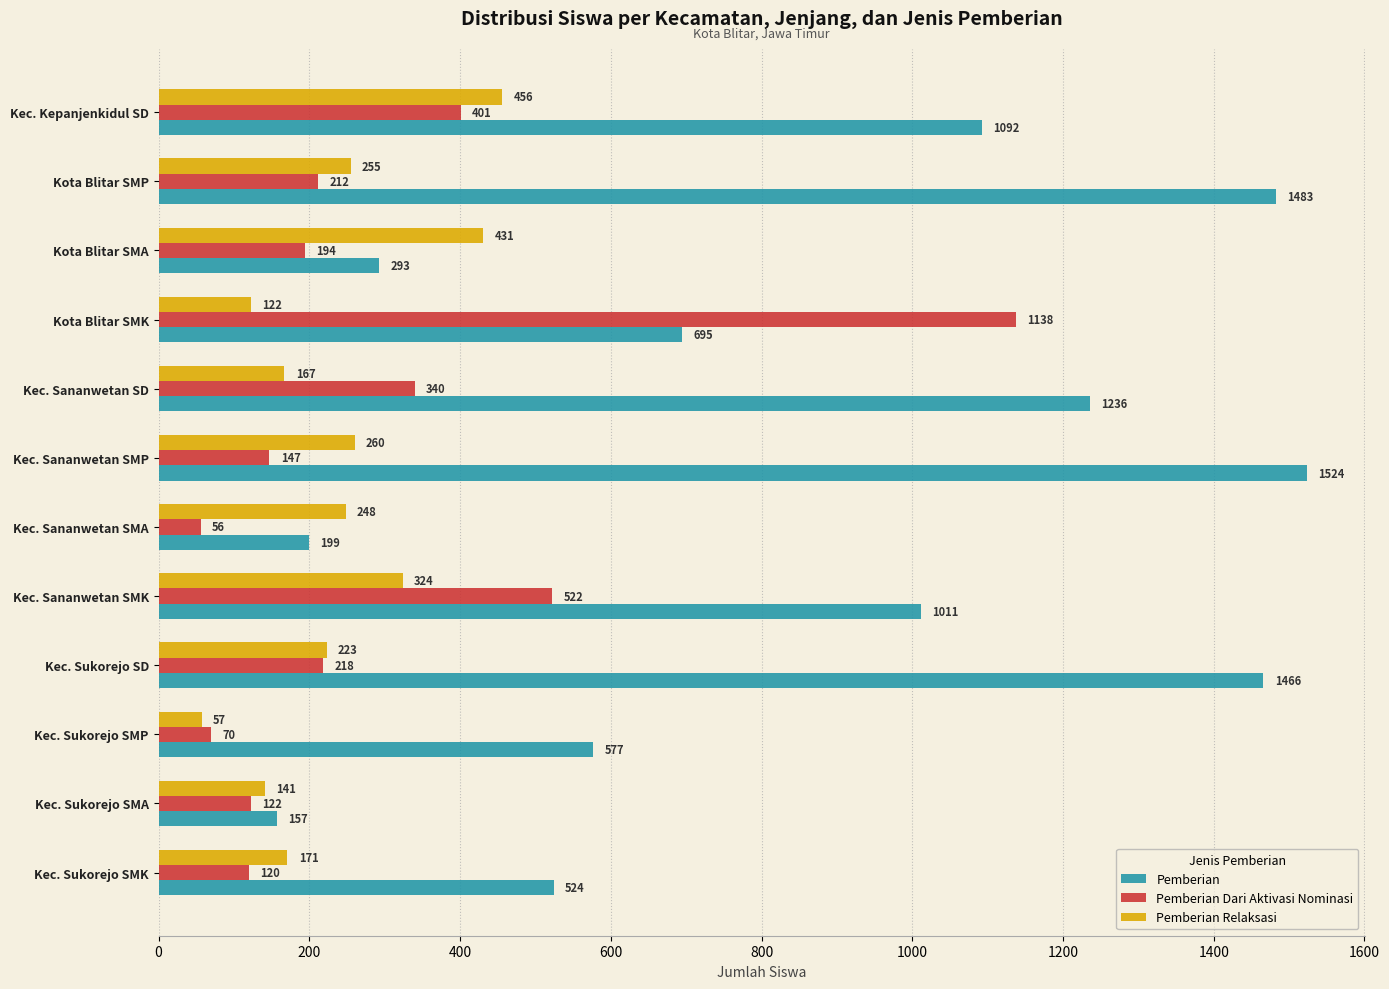

What is the maximum value for Pemberian Dari Aktivasi Nominasi?

1138